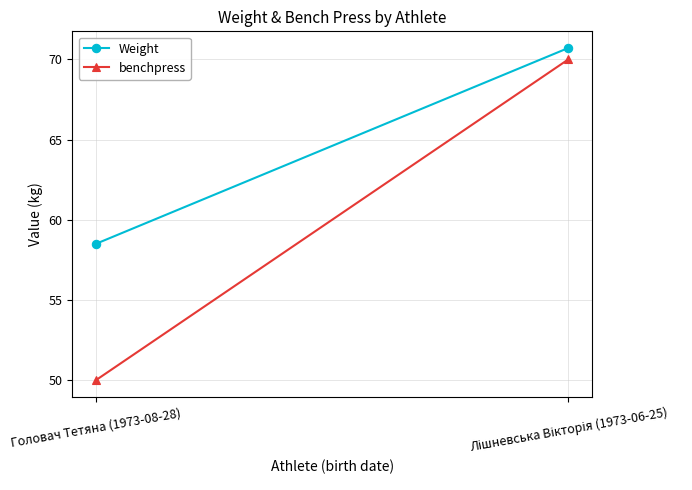

Reading right to left, transcribe all the data shown in this chart.

Weight: Лішневська Вікторія (1973-06-25)=70.7	Головач Тетяна (1973-08-28)=58.5
benchpress: Лішневська Вікторія (1973-06-25)=70.0	Головач Тетяна (1973-08-28)=50.0